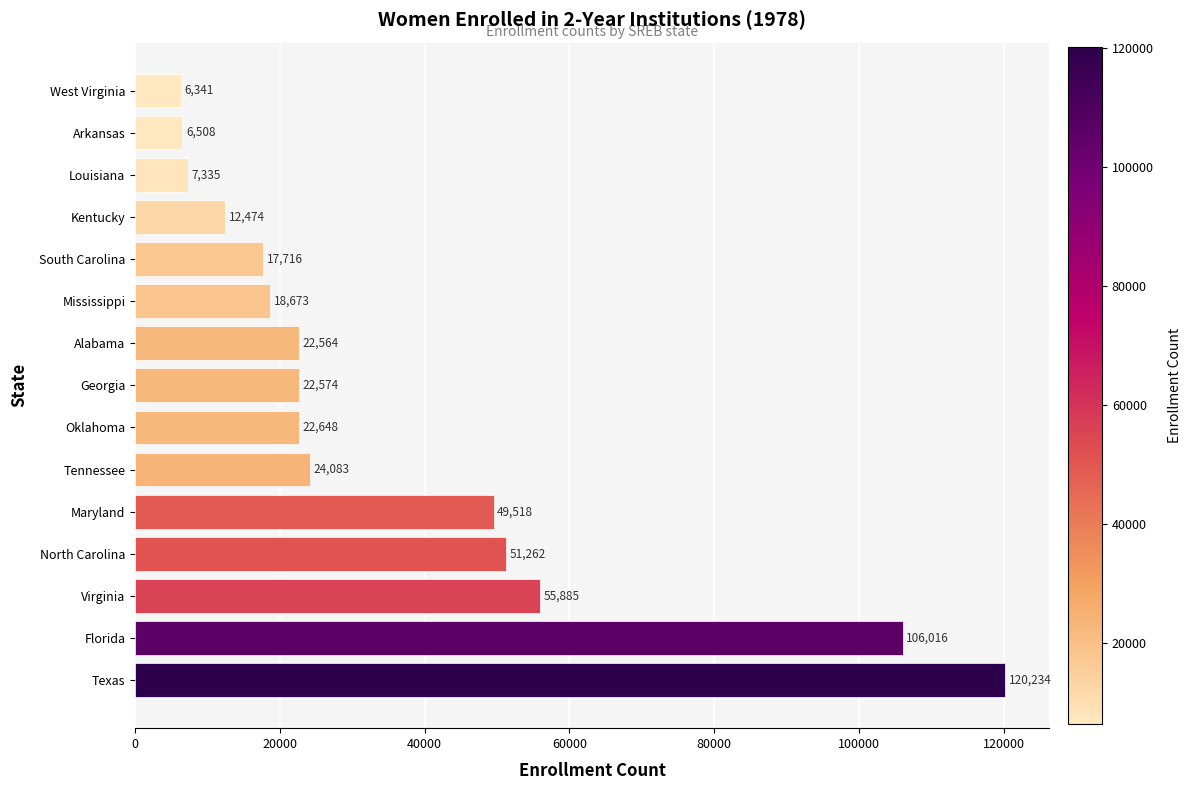

Rank the categories by value from highest to lowest.

Texas, Florida, Virginia, North Carolina, Maryland, Tennessee, Oklahoma, Georgia, Alabama, Mississippi, South Carolina, Kentucky, Louisiana, Arkansas, West Virginia